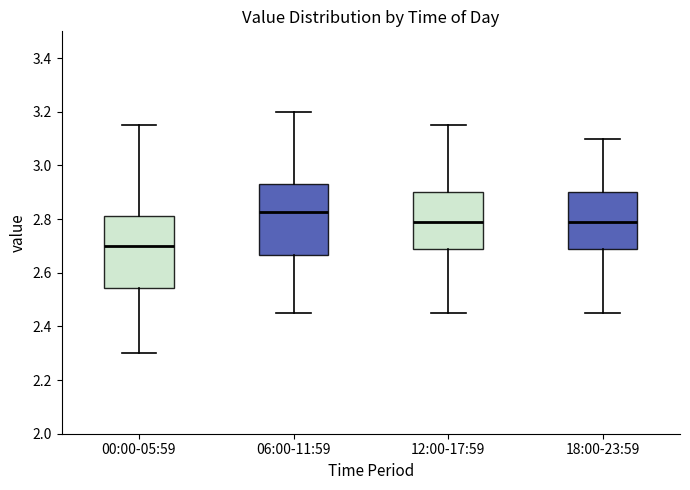

Reading left to right, transcribe this box plot: for each box, give where its median line is, the range the box spans, and where its two whiskers end, as read against the y-axis. The values are not printed on the chart, so give them approximately, as read against the axis.

00:00-05:59: median 2.70, box 2.54 to 2.82, whiskers 2.30 to 3.16
06:00-11:59: median 2.82, box 2.66 to 2.94, whiskers 2.46 to 3.20
12:00-17:59: median 2.80, box 2.68 to 2.90, whiskers 2.46 to 3.16
18:00-23:59: median 2.80, box 2.68 to 2.90, whiskers 2.46 to 3.10